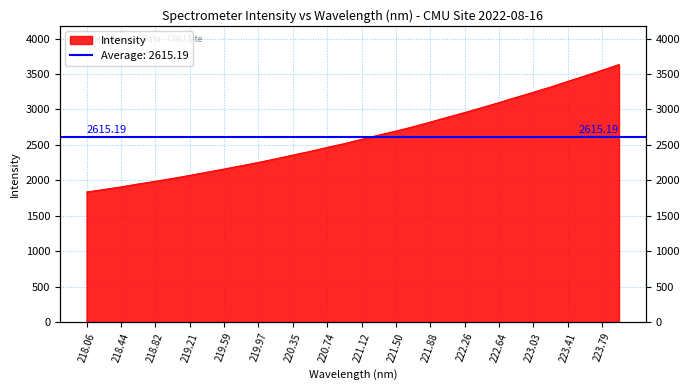

Read the value at 220.35.

2356.8